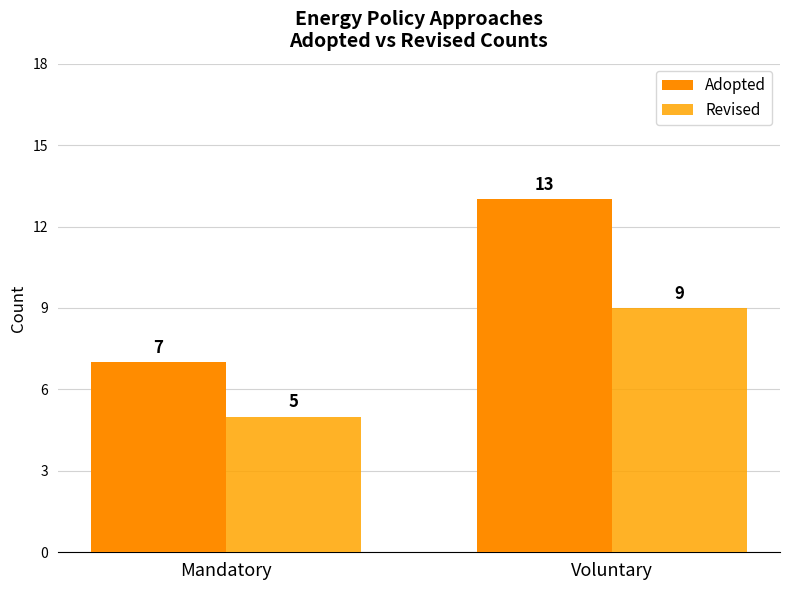

What is the spread (max minus min) of values at Voluntary?

4